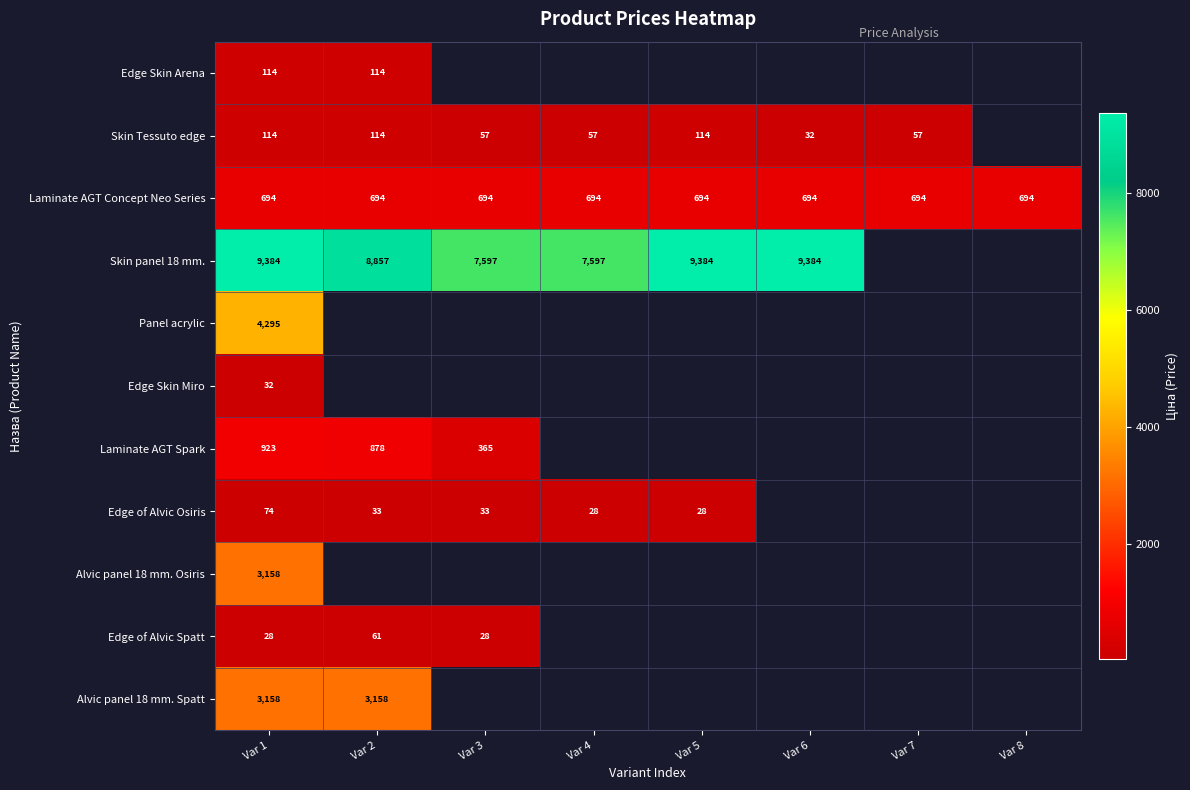

True or false: Edge of Alvic Osiris has a value of 46.3 at Var 3.

False